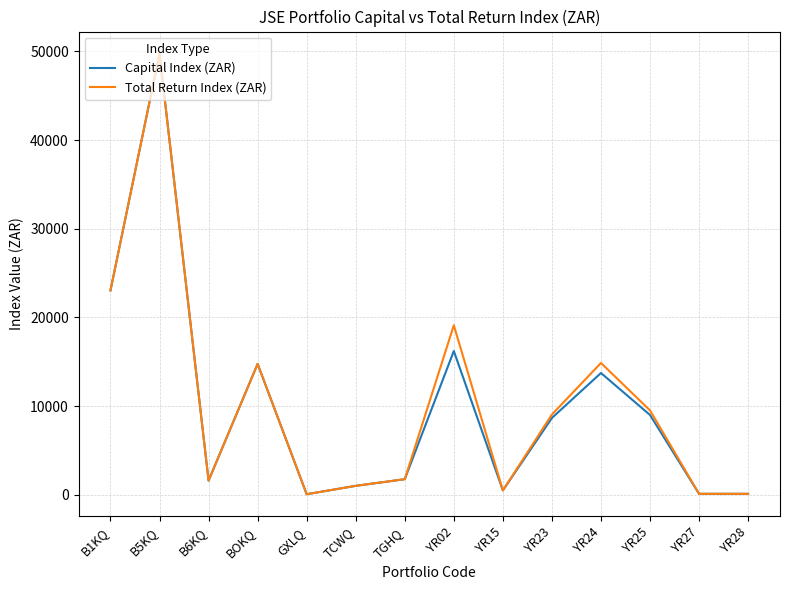

The value of Capital Index (ZAR) at YR23 is 3678.0. True or false?

False